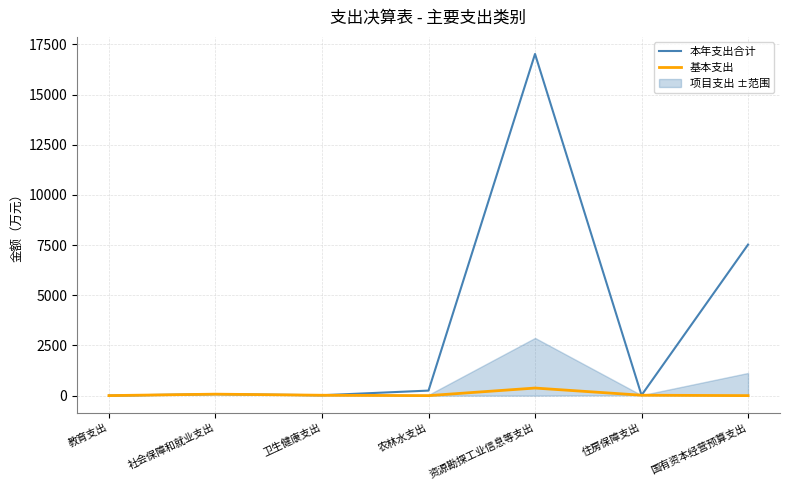

What is the sum of all 基本支出 values?

489.7